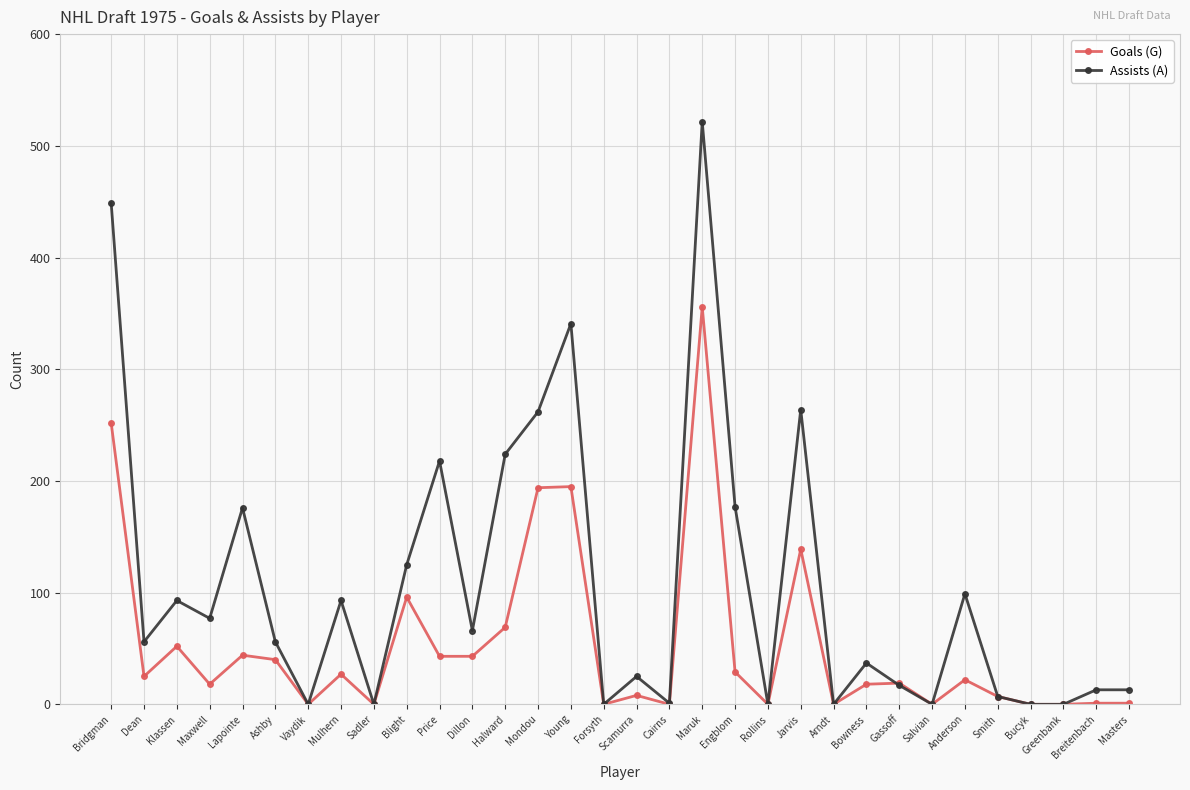

Where is the first local maximum for Assists (A)?

Klassen